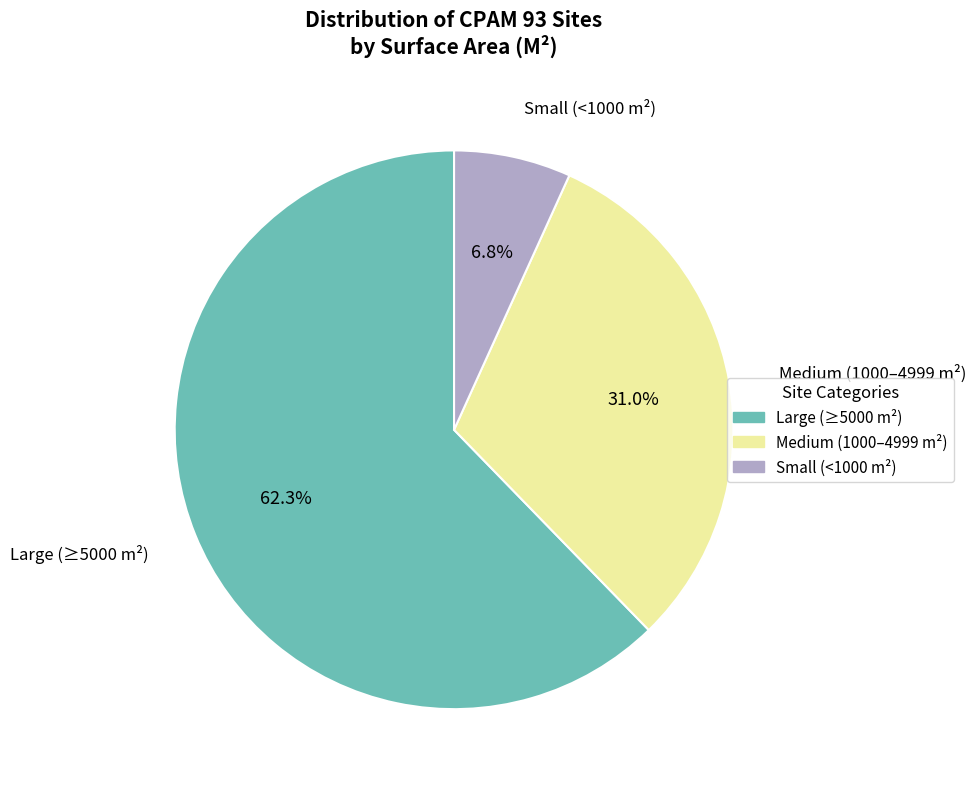

Does any single category account for the majority?

Yes